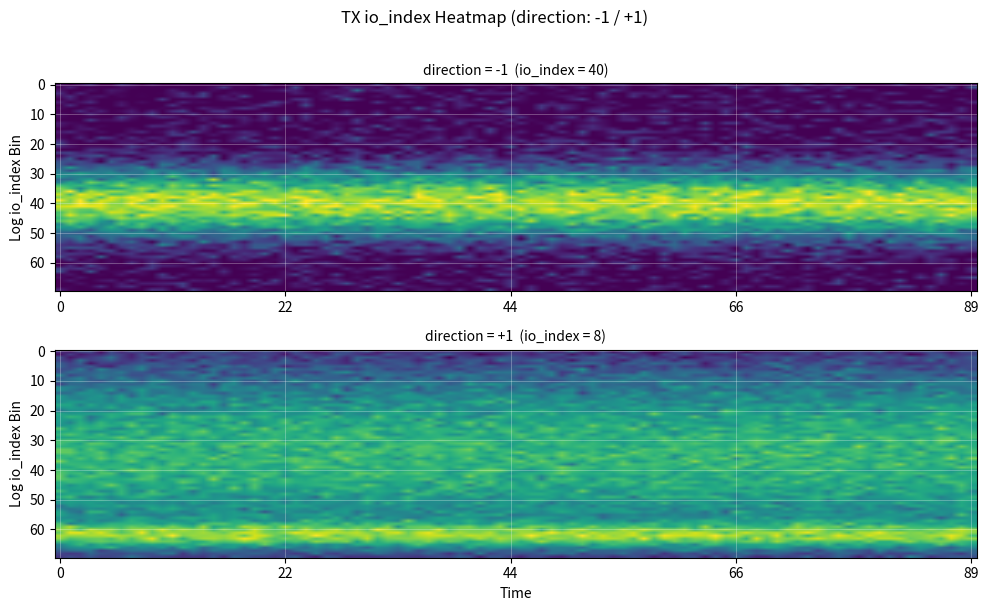

What is the smallest value displayed?

-1.0